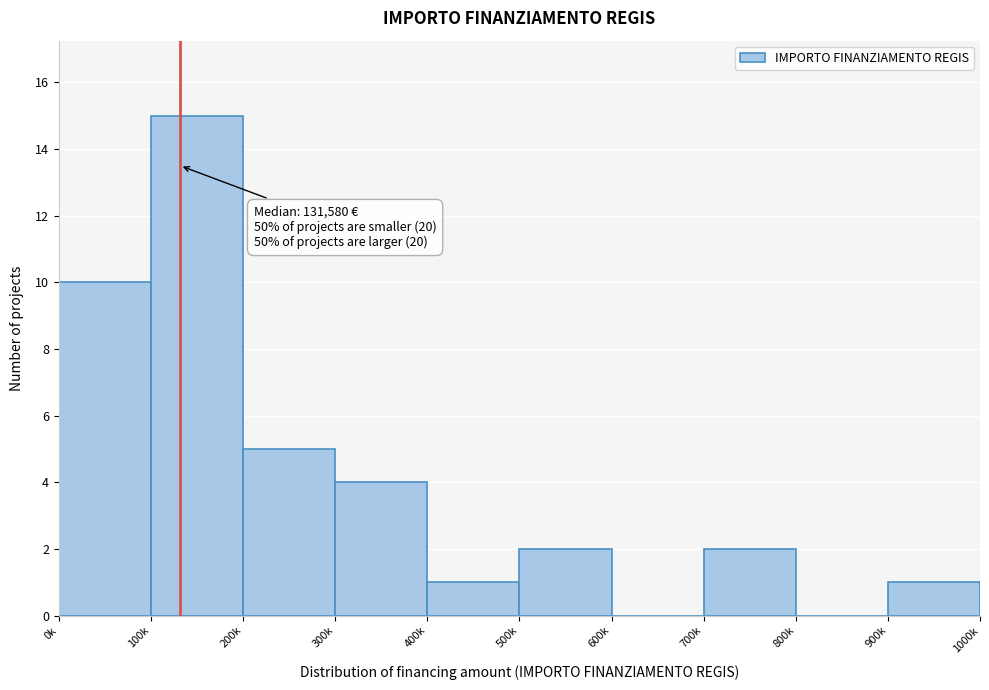

Reading right to left, list all the values displayed in this chart.

900k=1	800k=0	700k=2	600k=0	500k=2	400k=1	300k=4	200k=5	100k=15	0k=10